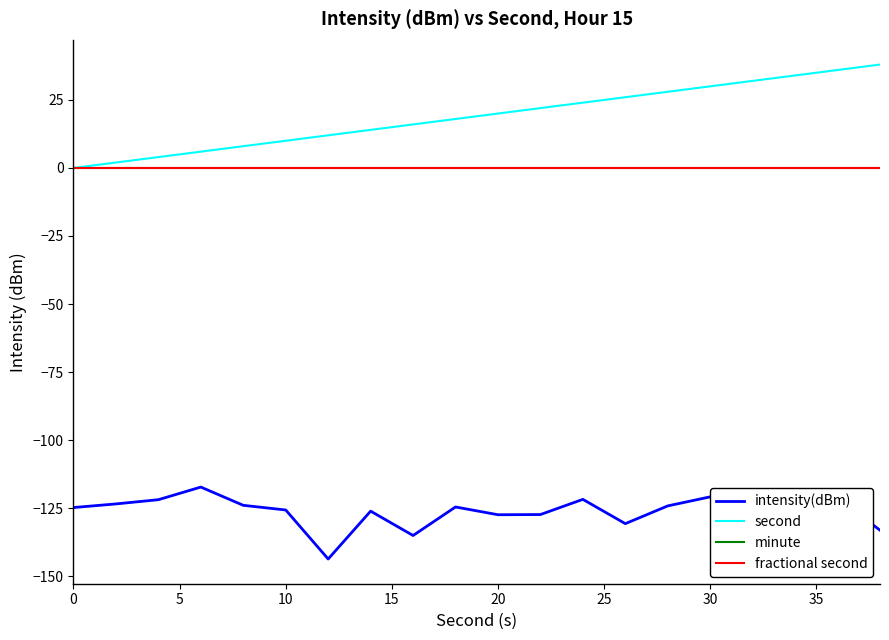

Is this an area chart (filled region under the line)?

No